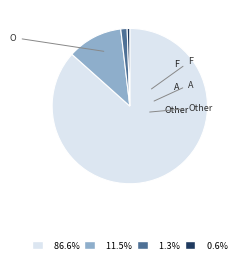

Does any single category account for the majority?

Yes